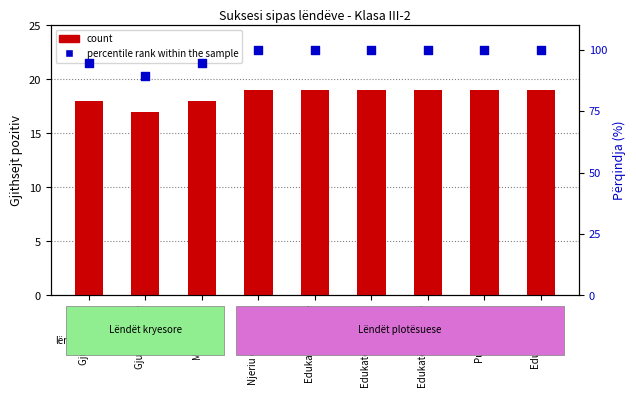

What are all the series names shown in the legend?

count, percentile rank within the sample